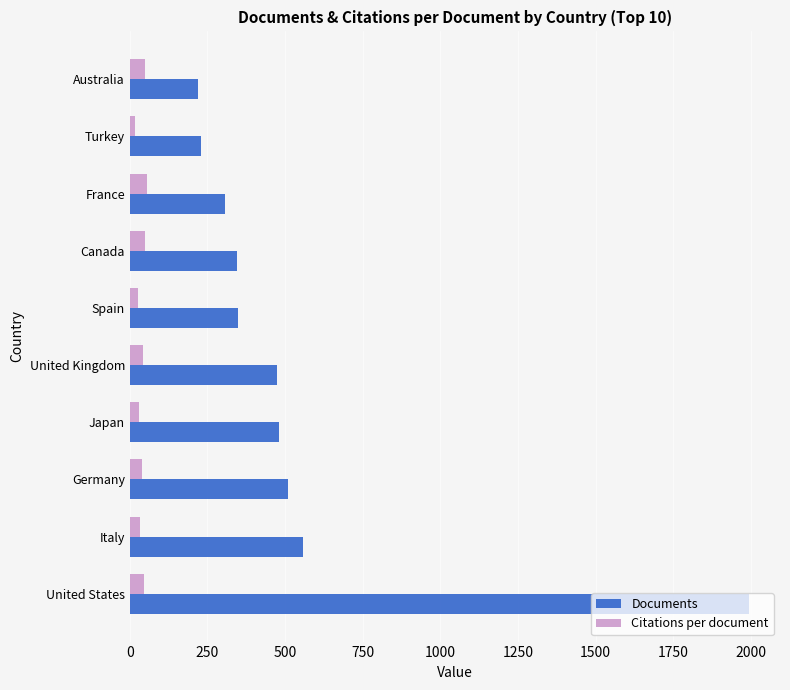

What is the highest value of the Documents series?

1994.0